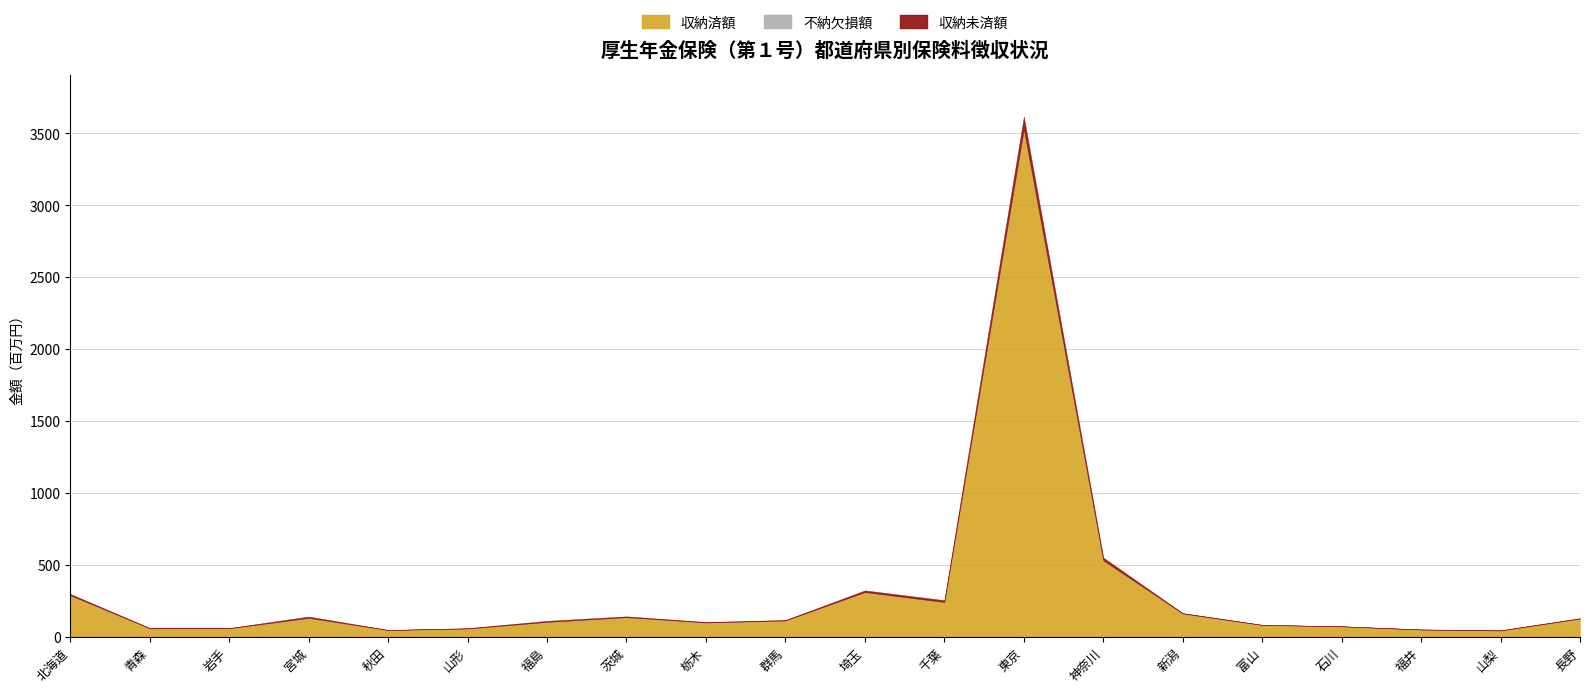

At which label does 不納欠損額 first exceed 55891?

北海道